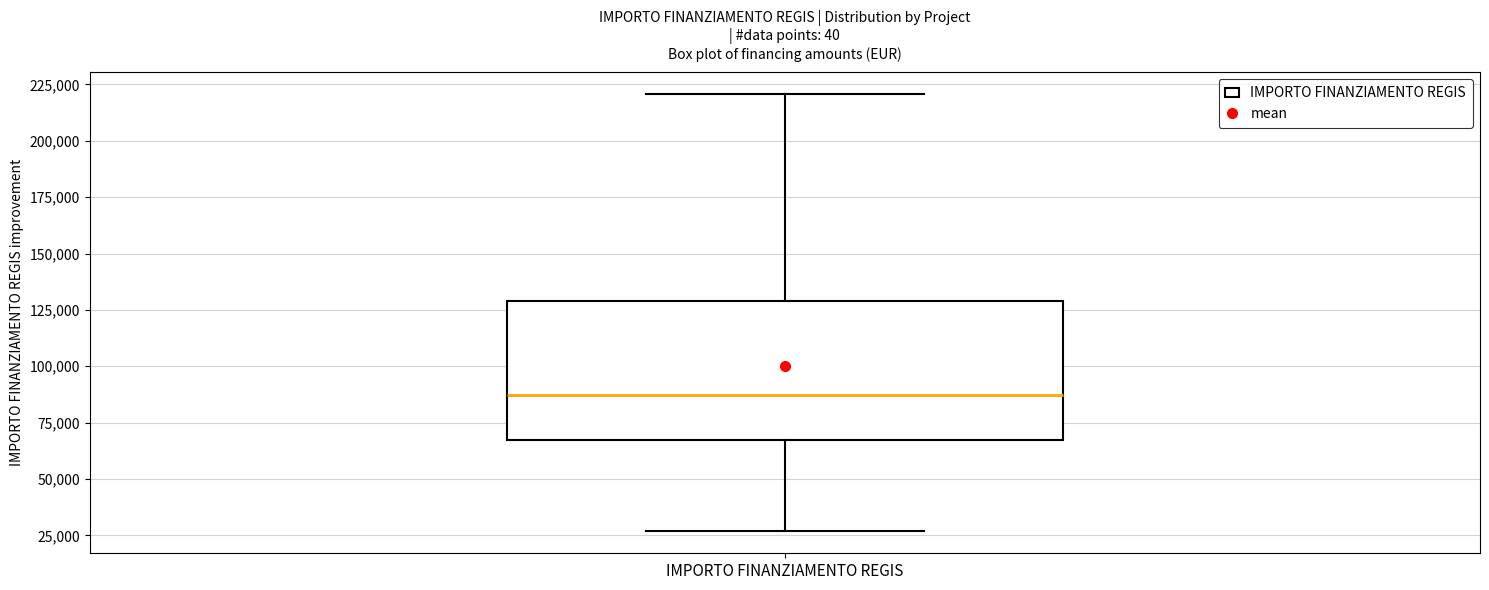

Read this box plot against the y-axis: the position of the median line, the range covered by the box, and the ends of both whiskers. The values are not printed on the chart, so give them approximately, as read against the axis.

median 85000, box 65000 to 130000, whiskers 25000 to 220000